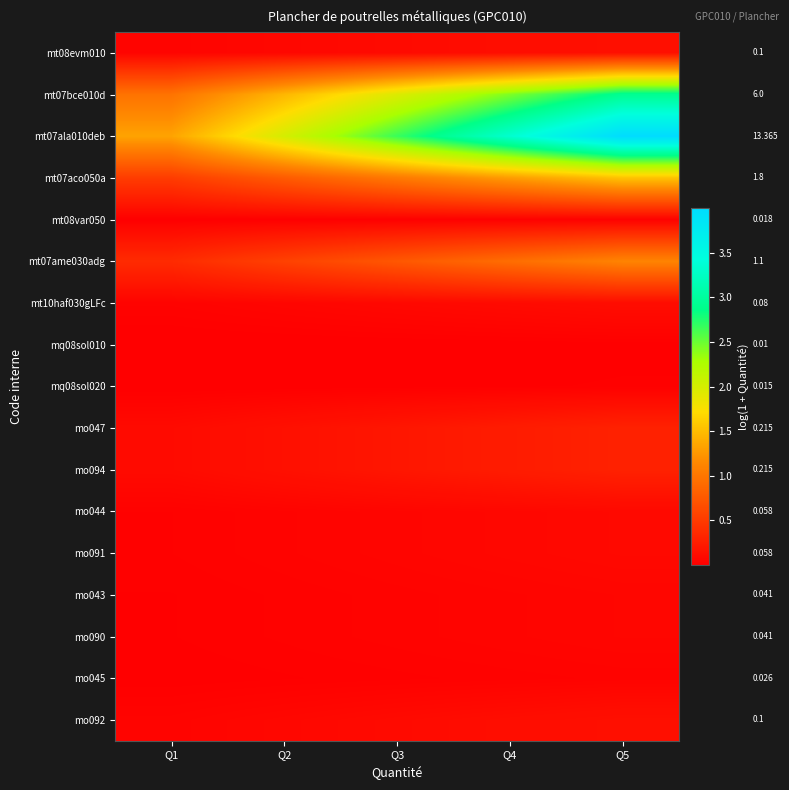

Is the value of mo045 at Q5 greater than the value of mo044 at Q2?

No